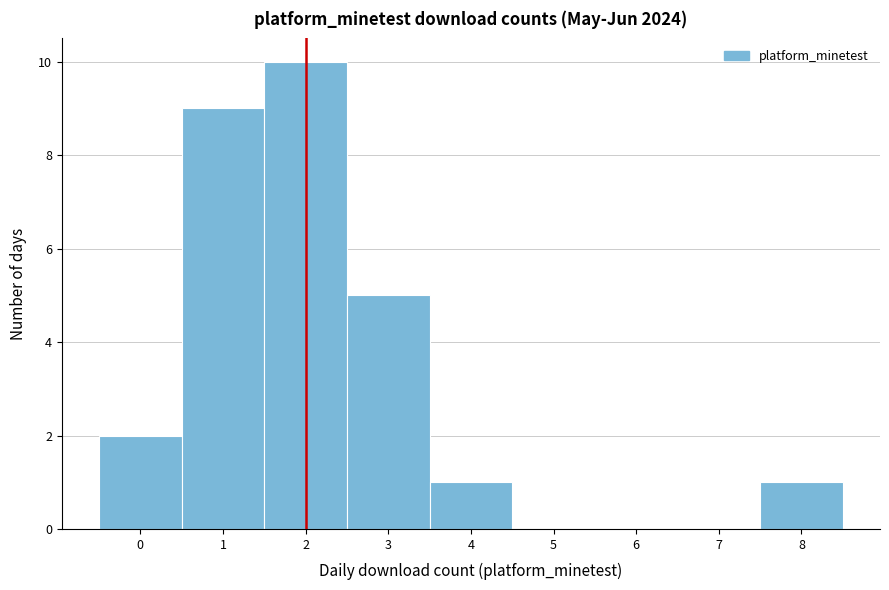

How tall is the bar that spans 3.5 to 4.5 on the x-axis? The values are not printed on the chart, so give them approximately, as read against the axis.

1